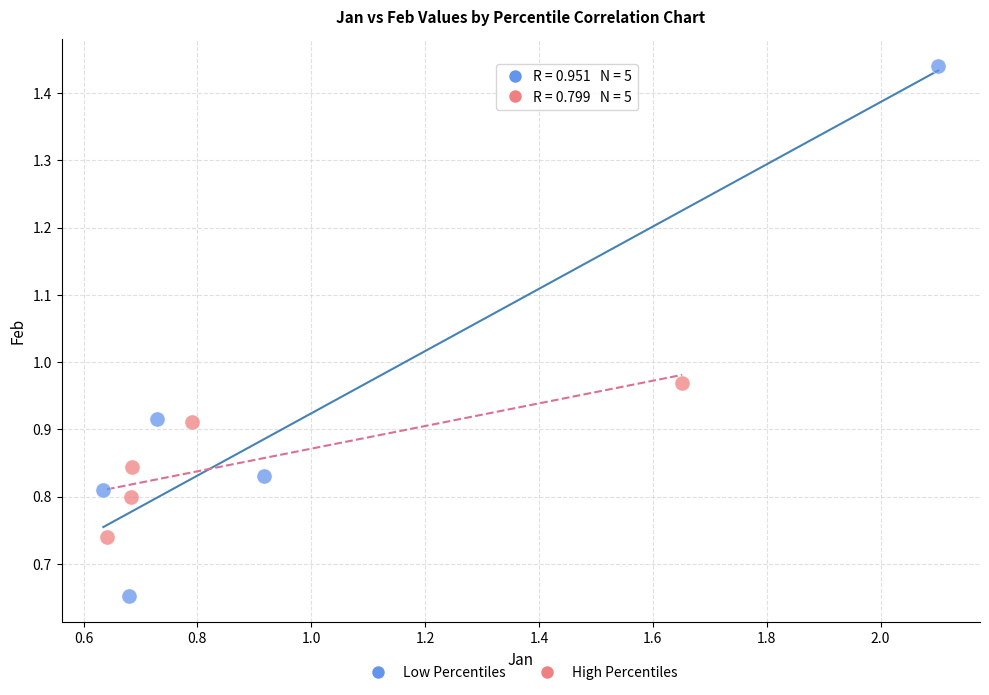

Which series contains the highest Y value?

Low Percentiles